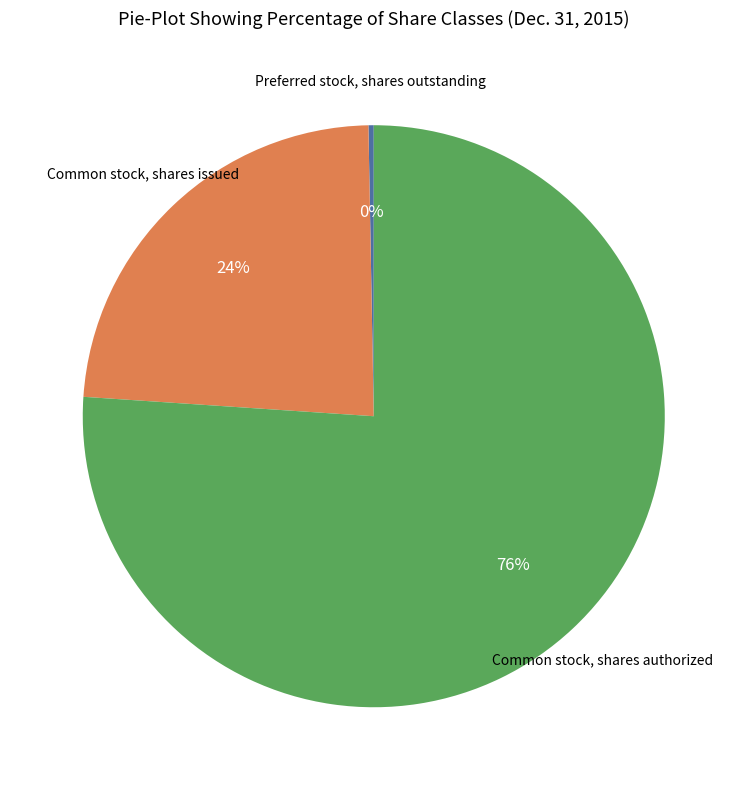

Which category has the biggest portion of the pie?

Common stock, shares authorized